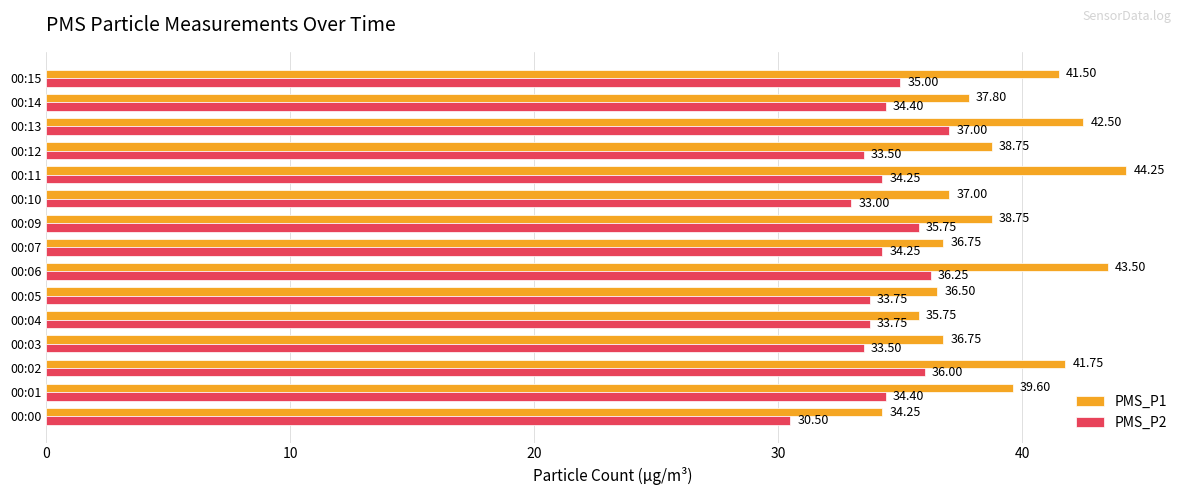

Is the value of PMS_P1 at 00:07 greater than the value of PMS_P2 at 00:04?

Yes